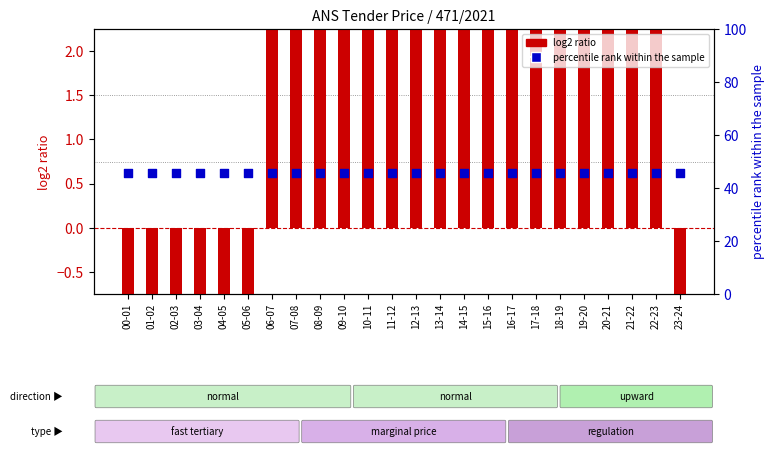

Which series contains the highest Y value?

percentile rank within the sample